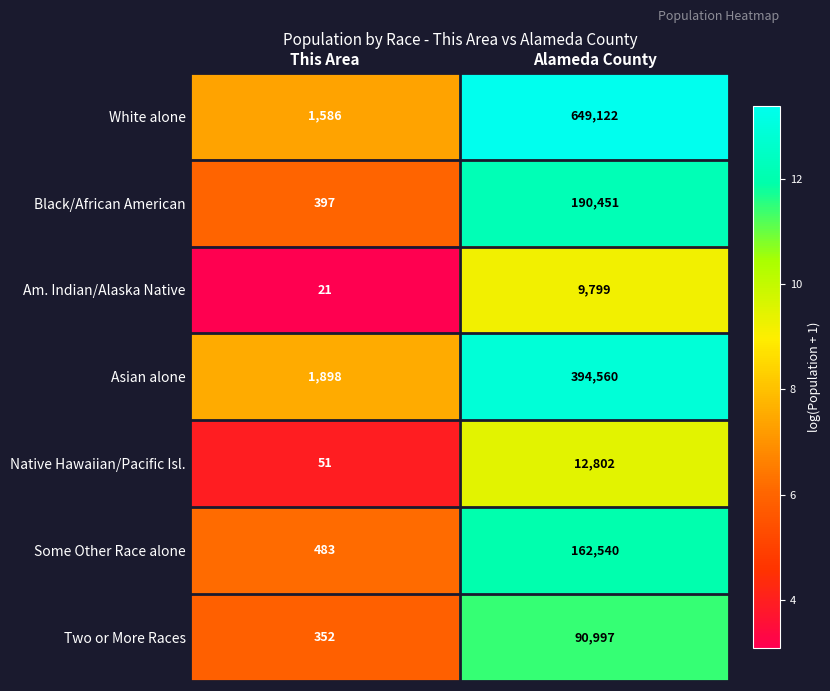

What is the difference between the maximum and minimum values in the Some Other Race alone series?

162057